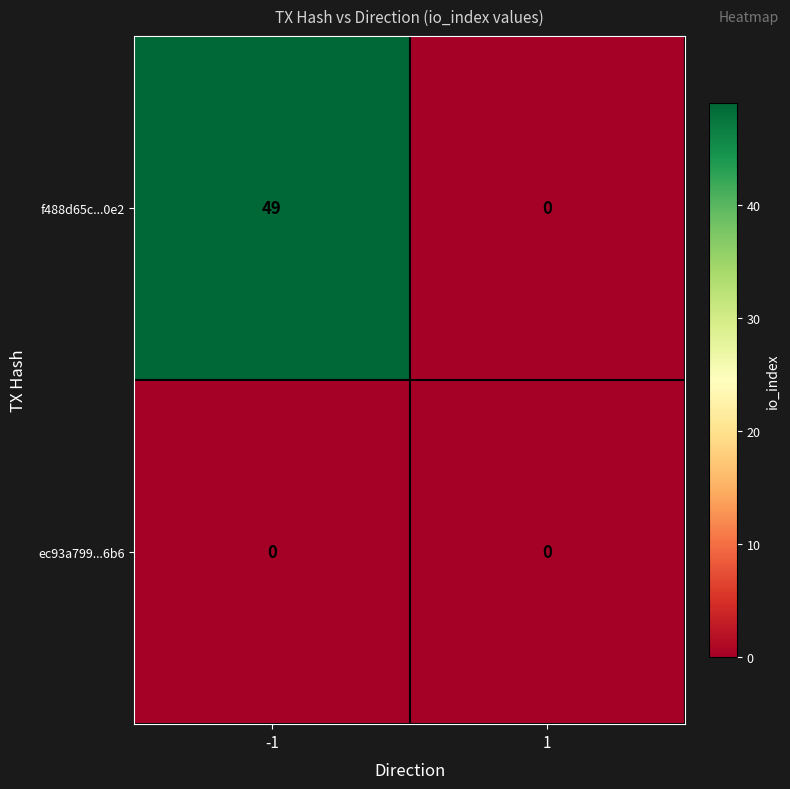

Count the number of categories in the chart.

2